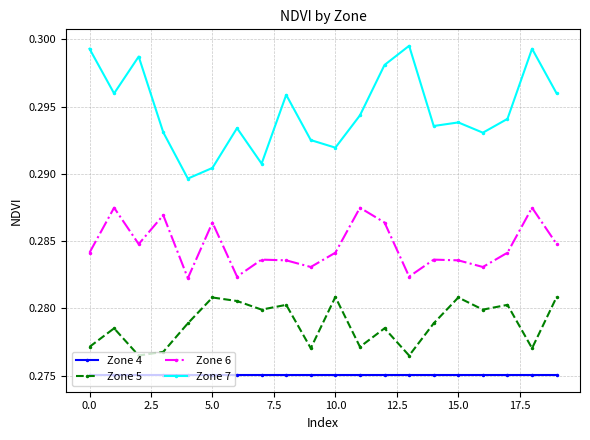

True or false: Zone 4 and Zone 6 intersect in this chart.

False